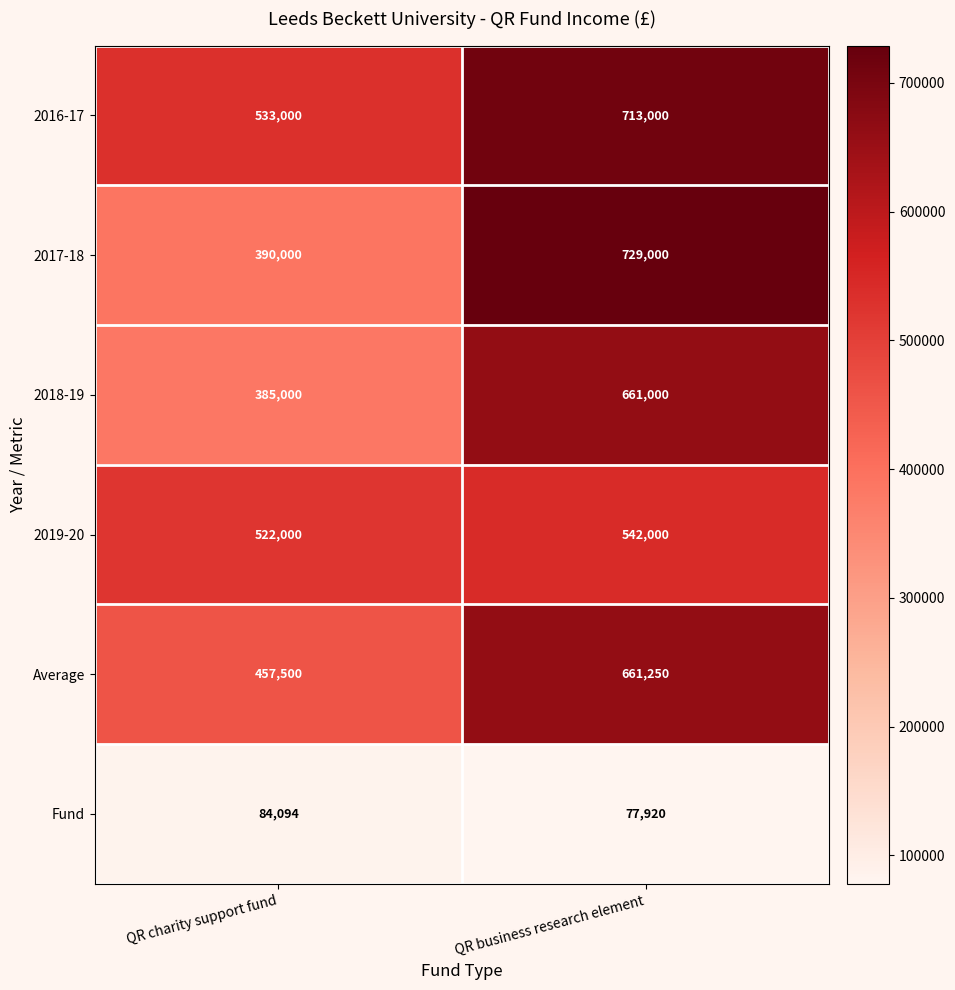

What is the sum of the Fund values at QR business research element and QR charity support fund?

162014